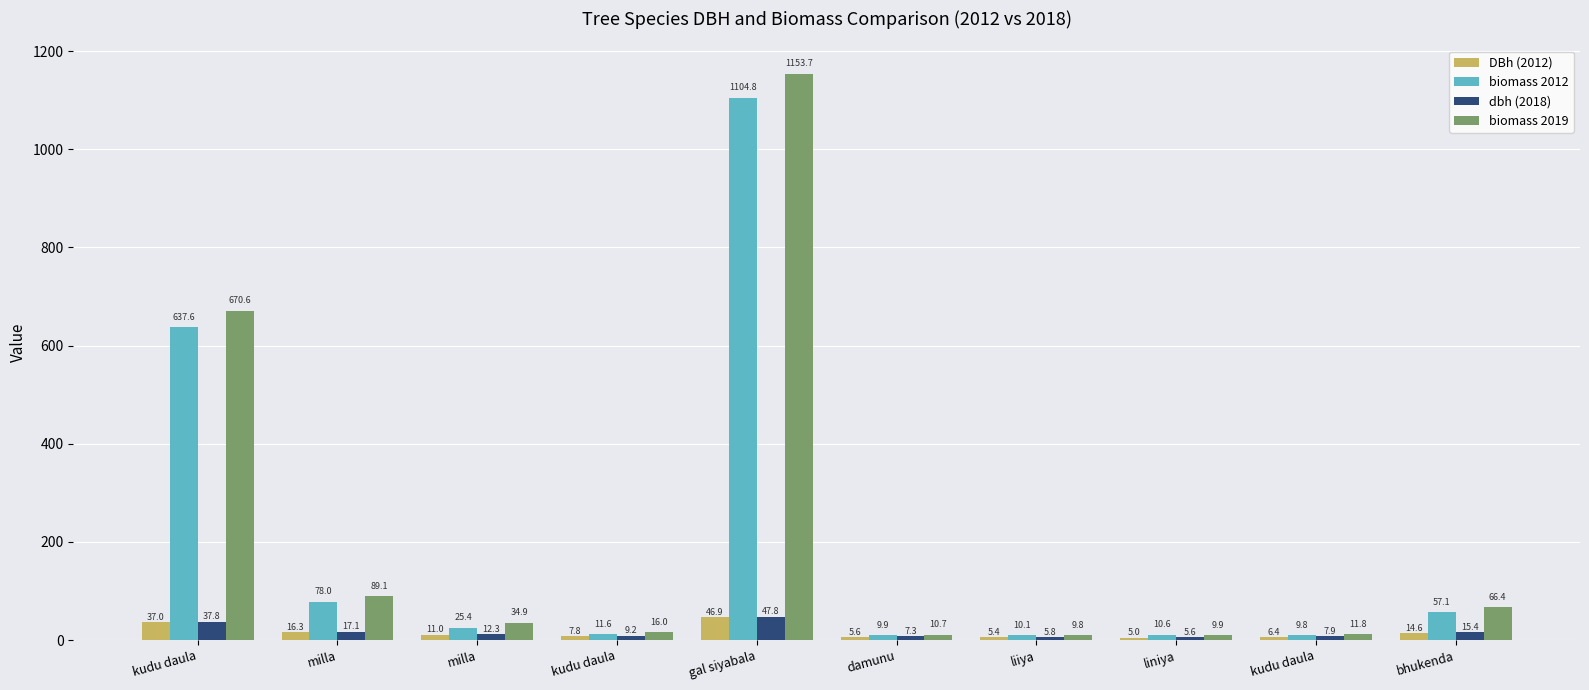

Reading left to right, transcribe all the data shown in this chart.

DBh (2012): 37.0	16.3	11.0	7.8	46.9	5.6	5.4	5.0	6.4	14.6
biomass 2012: 637.6	78.0	25.4	11.6	1104.8	9.9	10.1	10.6	9.8	57.1
dbh (2018): 37.8	17.1	12.3	9.2	47.8	7.3	5.8	5.6	7.9	15.4
biomass 2019: 670.6	89.1	34.9	16.0	1153.7	10.7	9.8	9.9	11.8	66.4